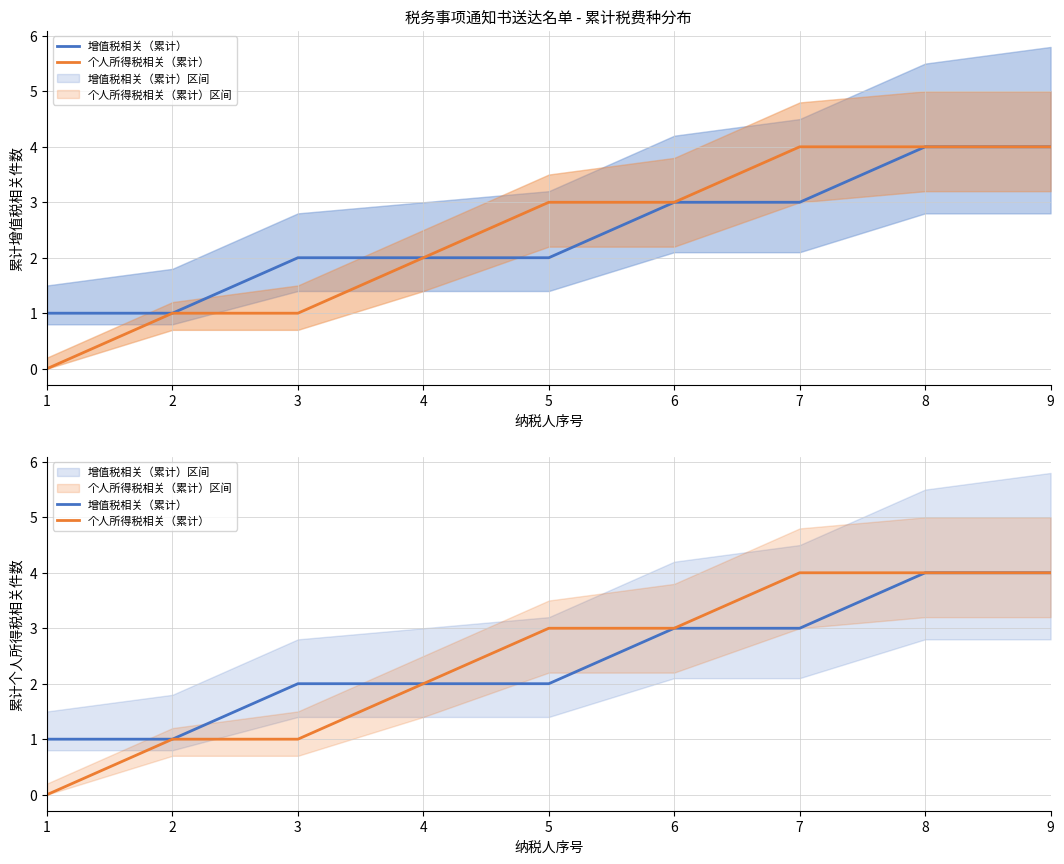

What is the average value of the 增值税相关（累计） series?

2